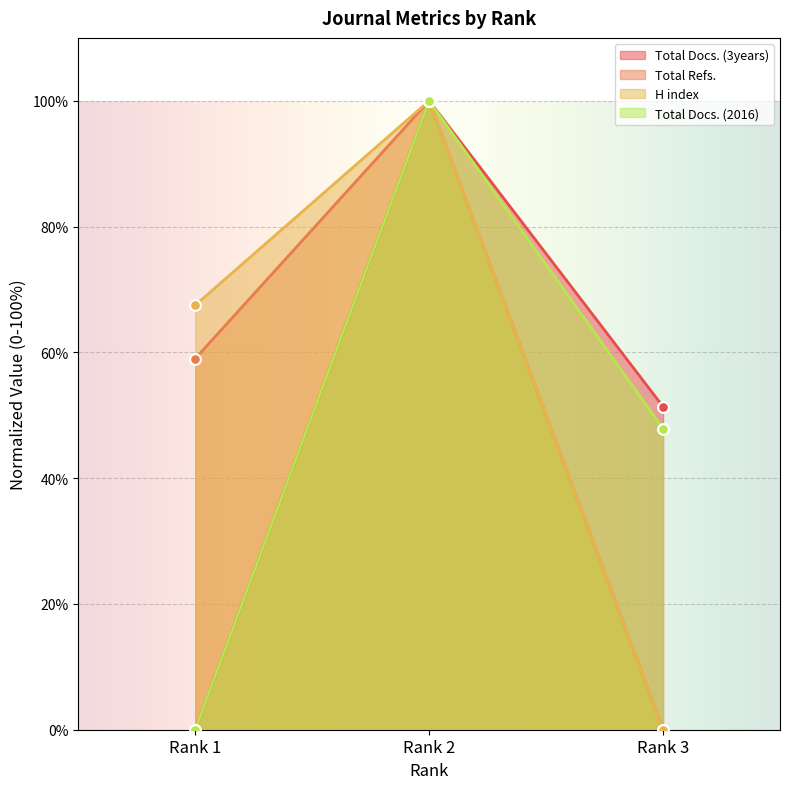

What are all the series names shown in the legend?

Total Docs. (3years), Total Refs., H index, Total Docs. (2016)